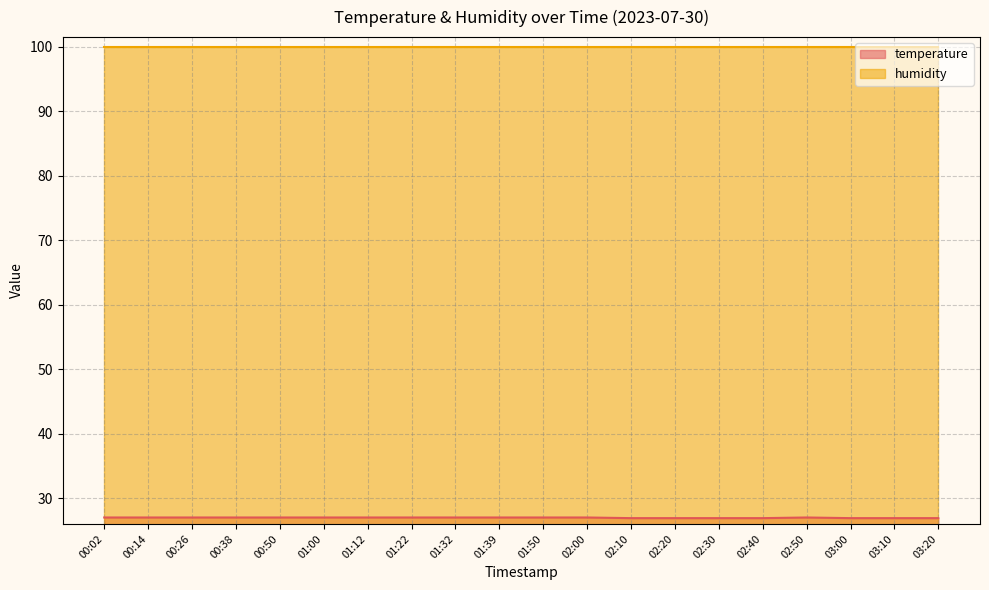

What is the difference between the maximum and minimum values?

0.1